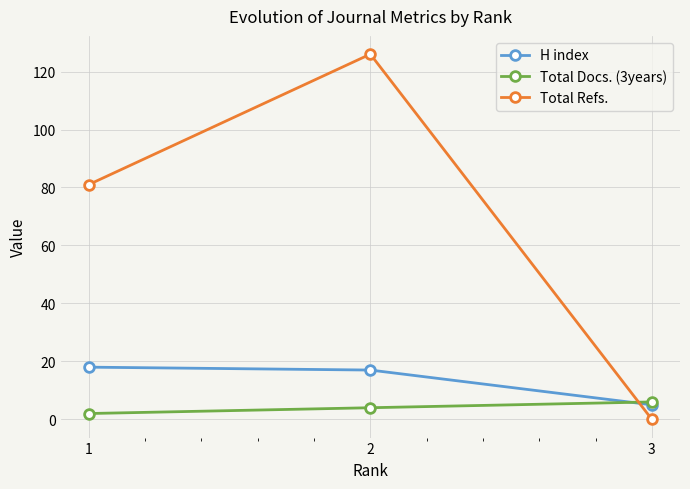

Reading right to left, list all the values displayed in this chart.

H index: 3=5	2=17	1=18
Total Docs. (3years): 3=6	2=4	1=2
Total Refs.: 3=0	2=126	1=81